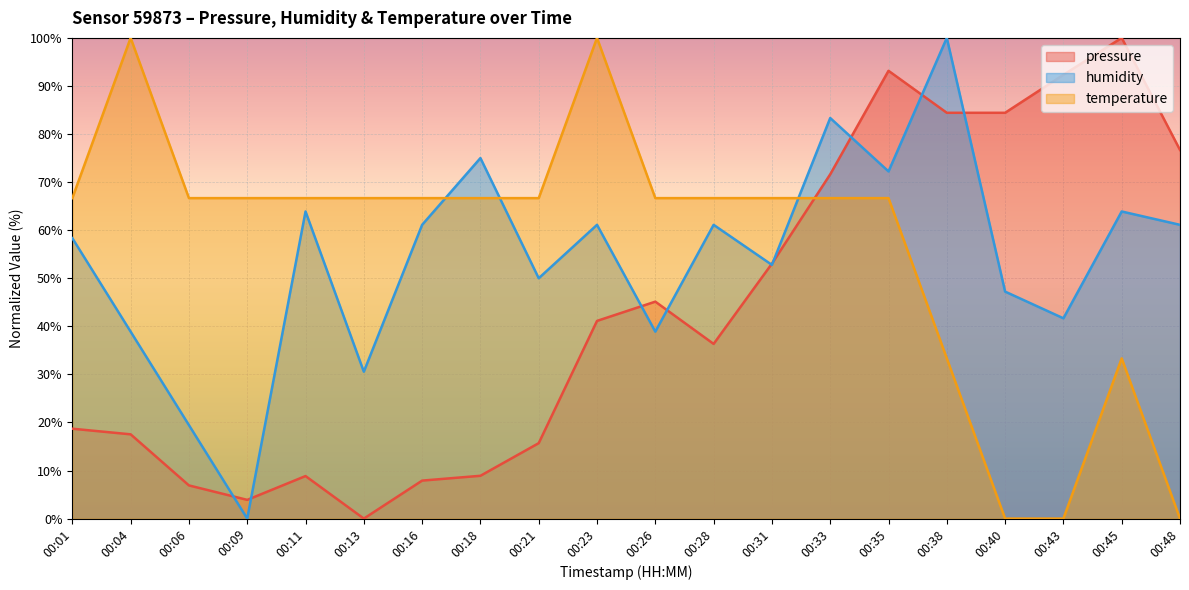

What is the difference between the humidity values at 00:04 and 00:09?

38.9